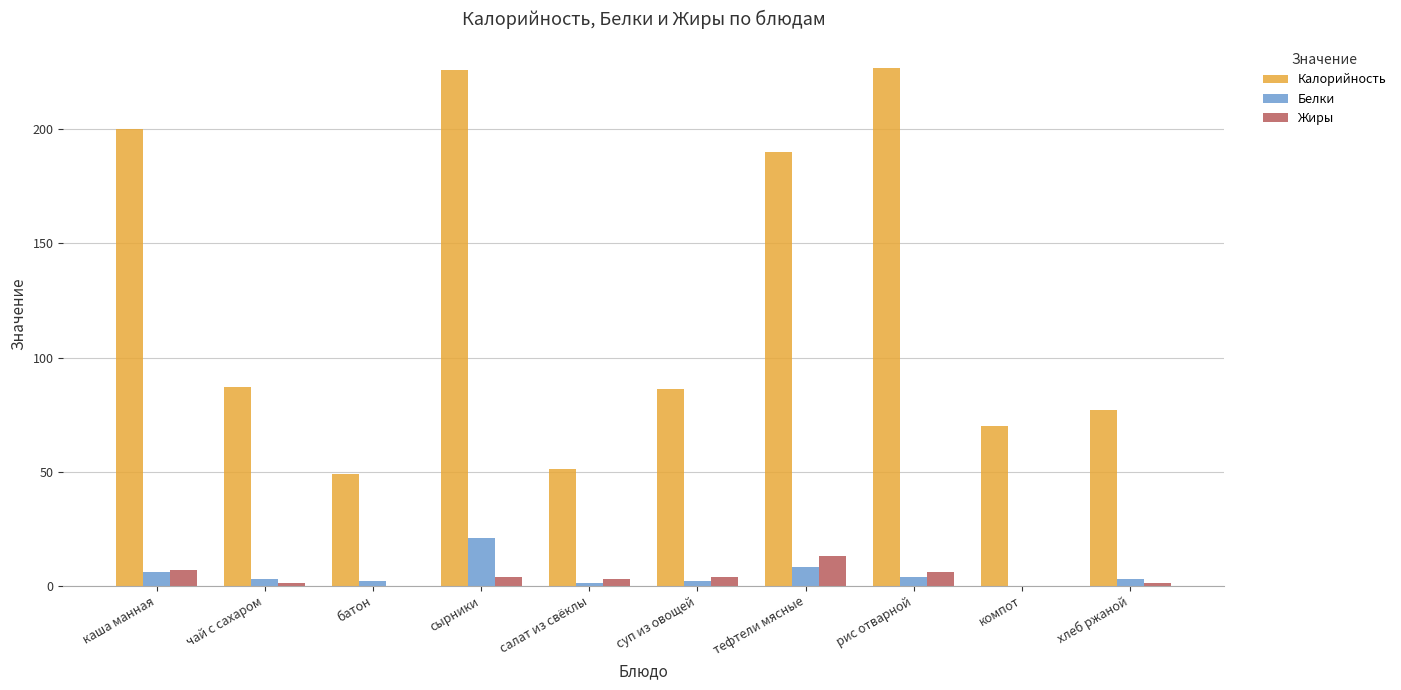

What is the approximate value of Калорийность at чай с сахаром, to the nearest 10?

90